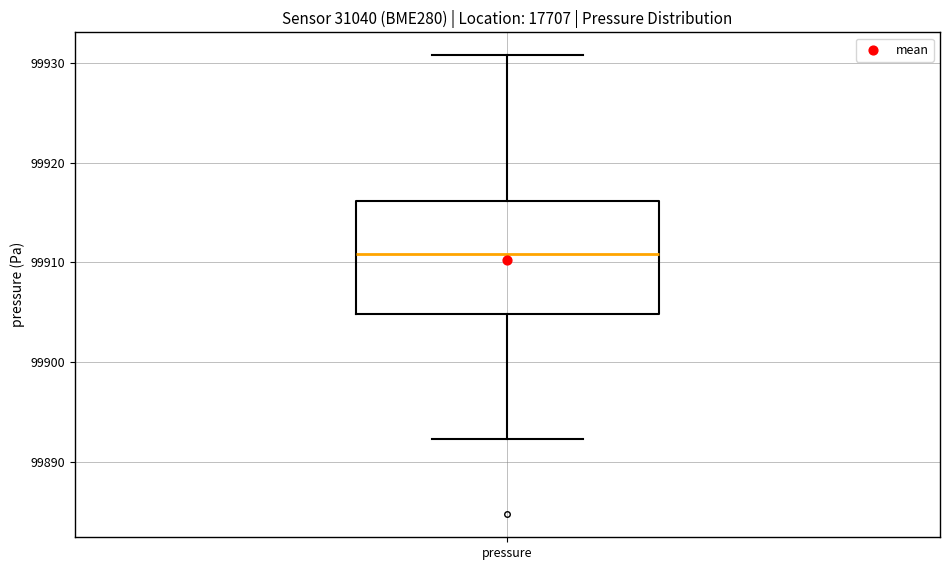

Where does the median line of the box for pressure sit on the y-axis? The values are not printed on the chart, so give them approximately, as read against the axis.

99911